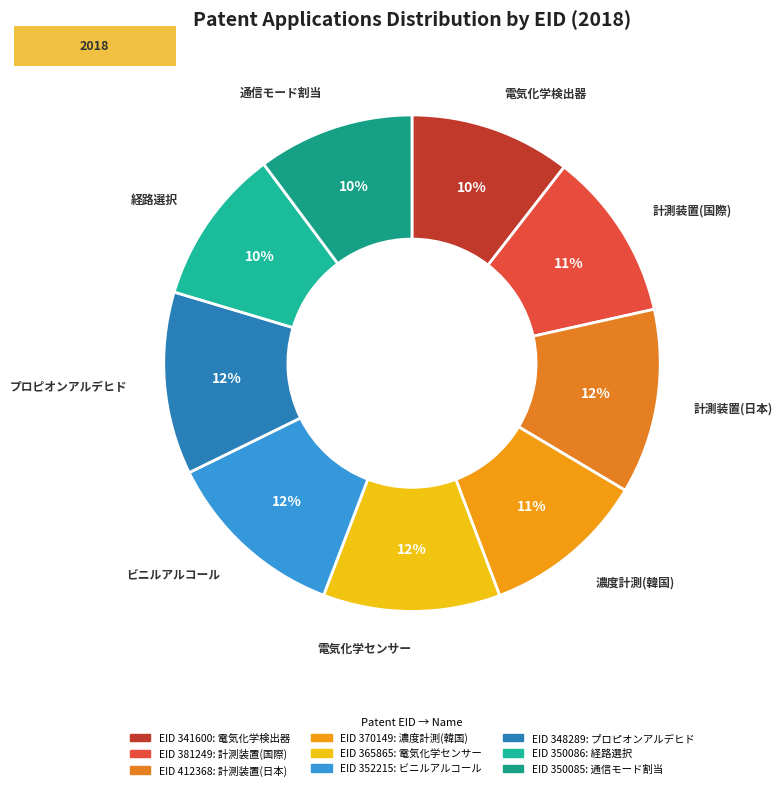

How many segments does this pie chart have?

9